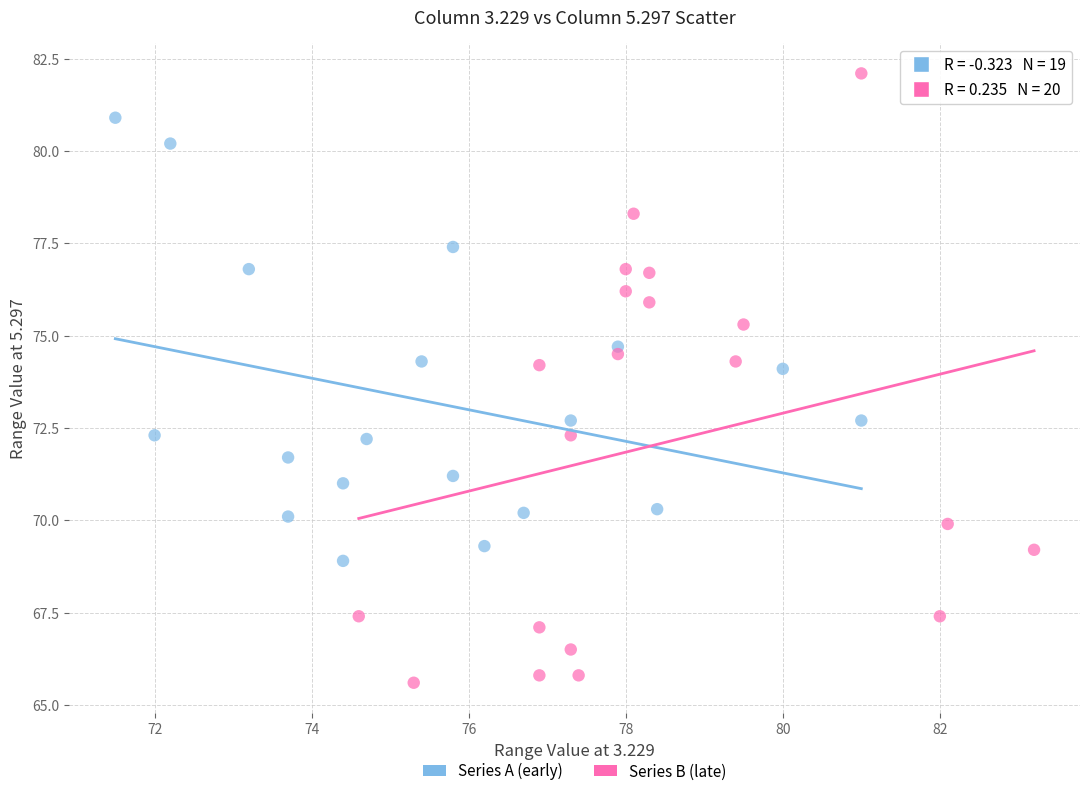

Which series has the widest spread of Y values?

Series B (late)